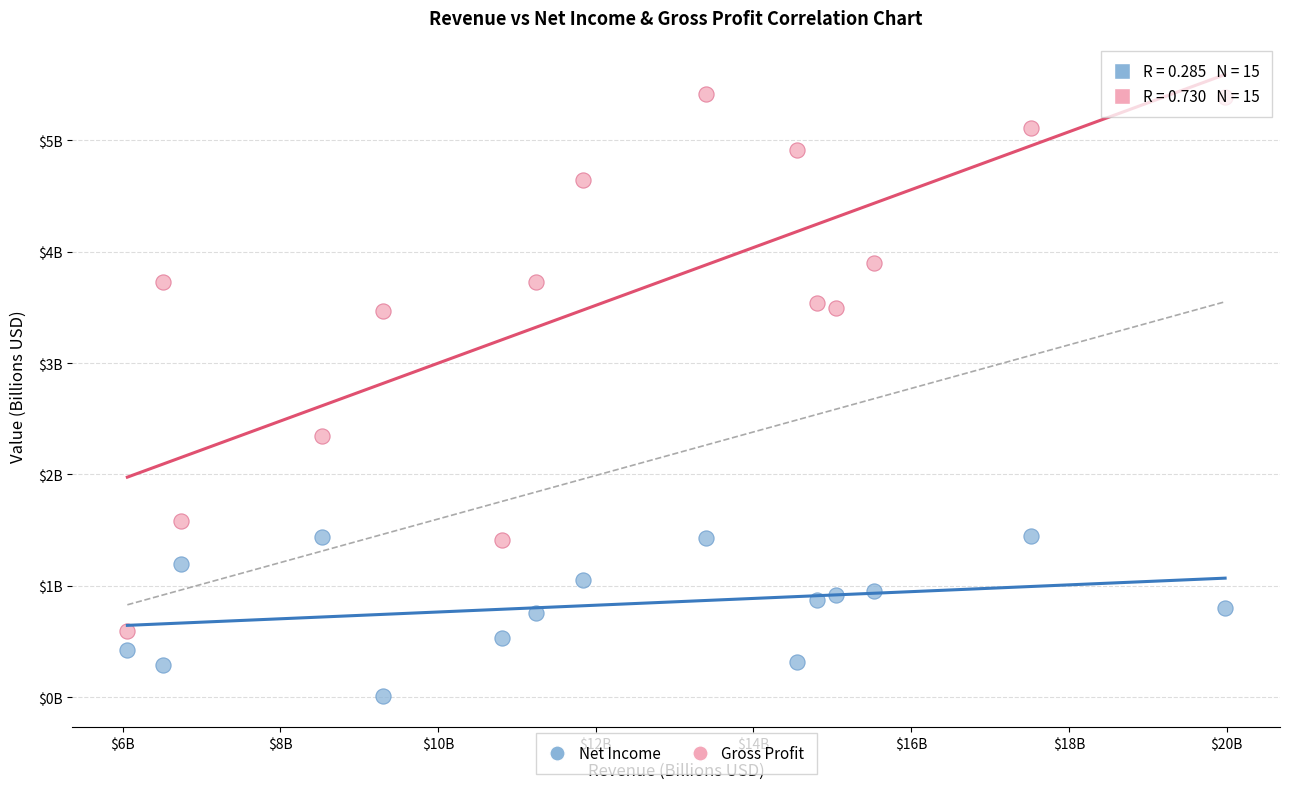

Which series reaches the maximum Y coordinate?

Gross Profit